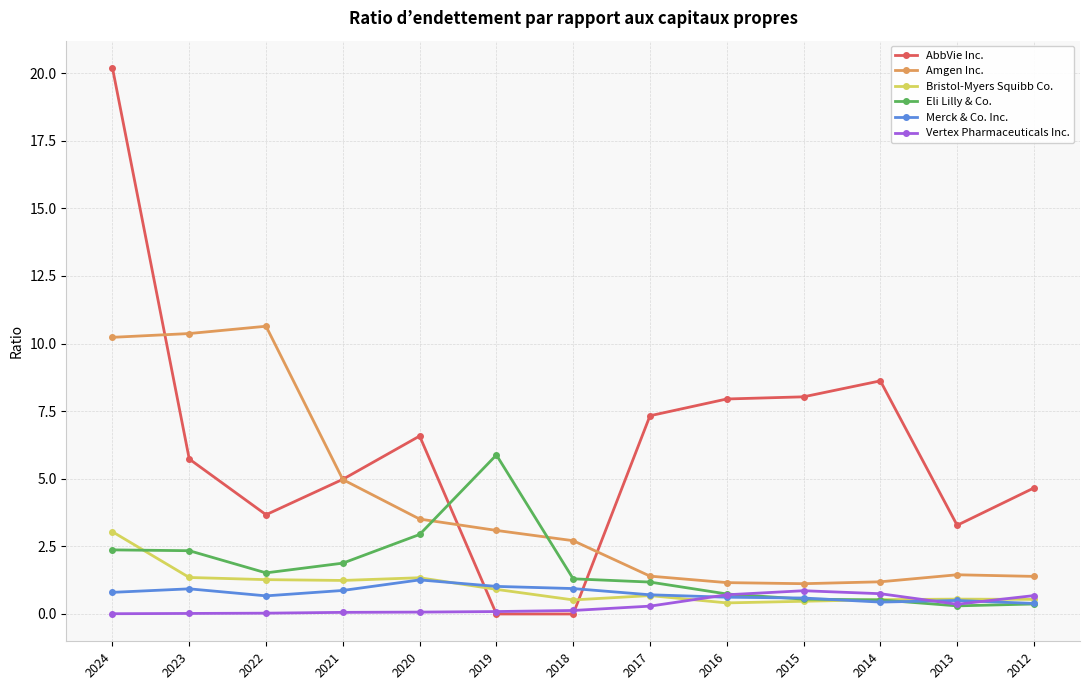

What is the highest value of the Eli Lilly & Co. series?

5.9